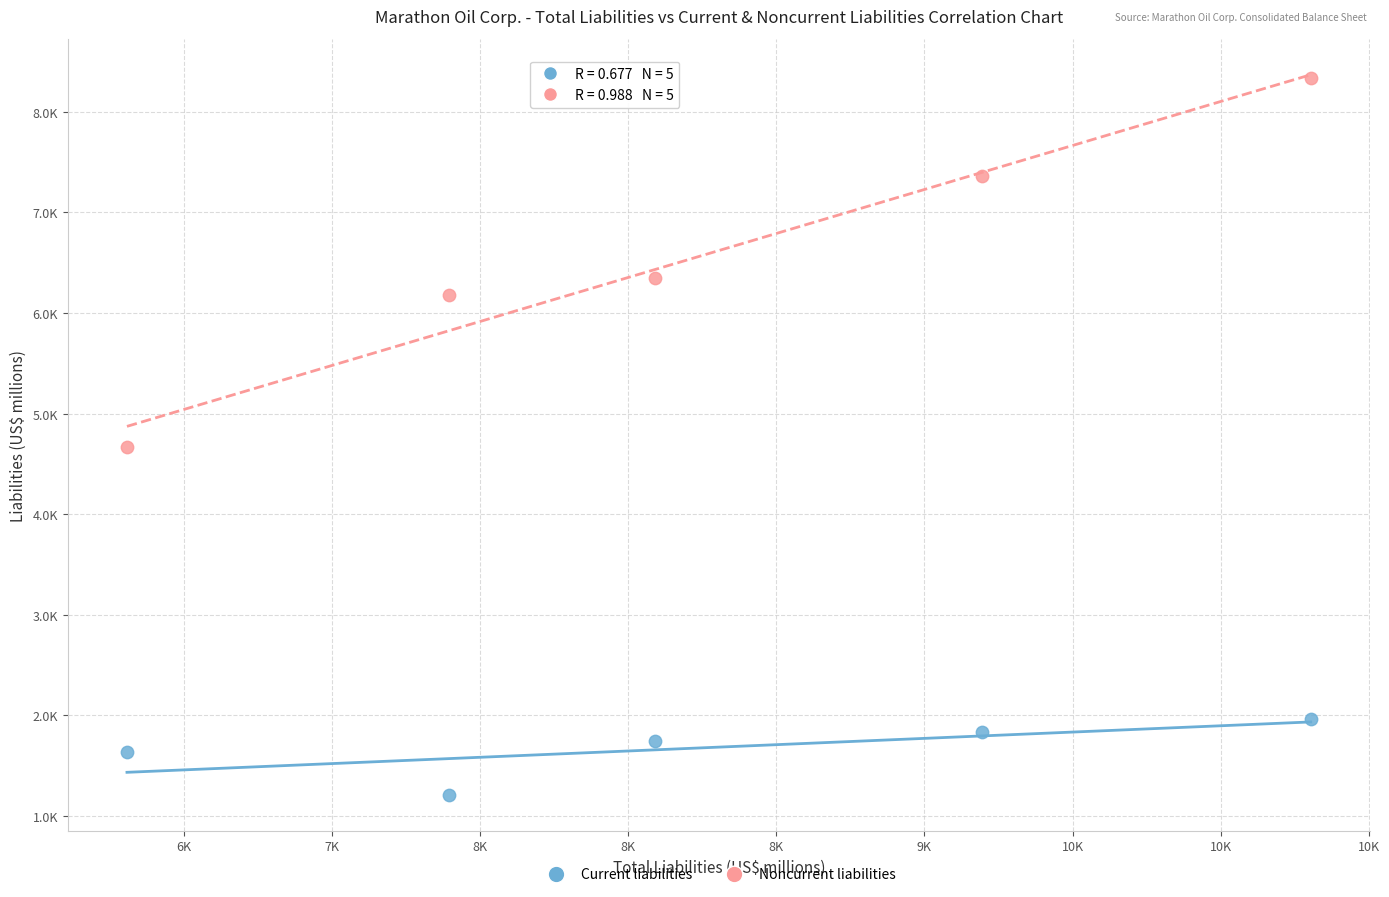

Which series contains the lowest Y value?

Current liabilities